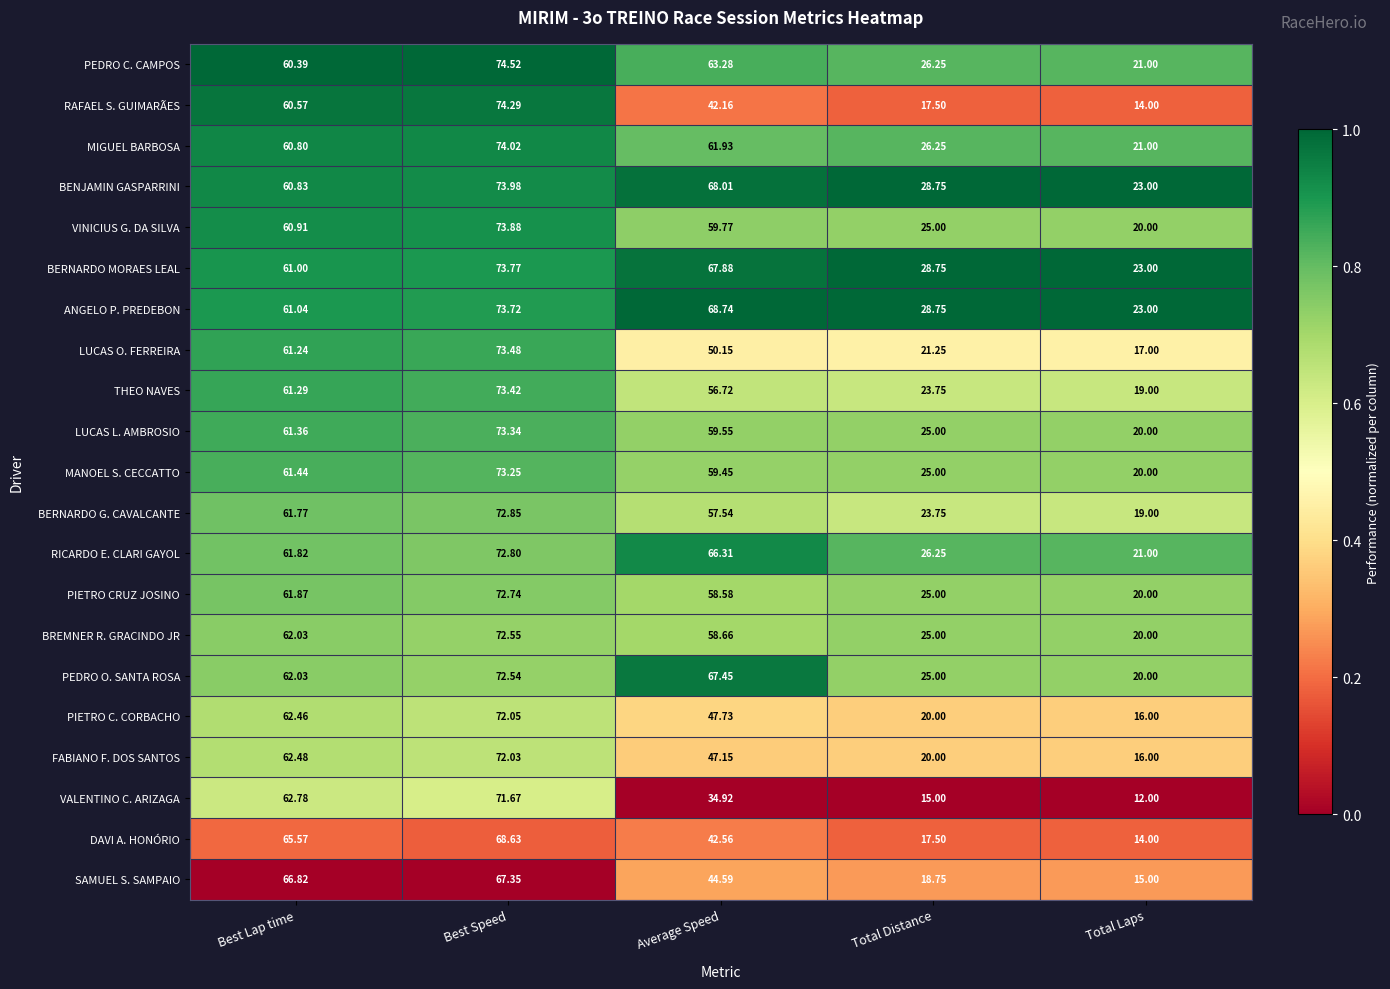

At which label does MANOEL S. CECCATTO reach its peak?

Best Speed